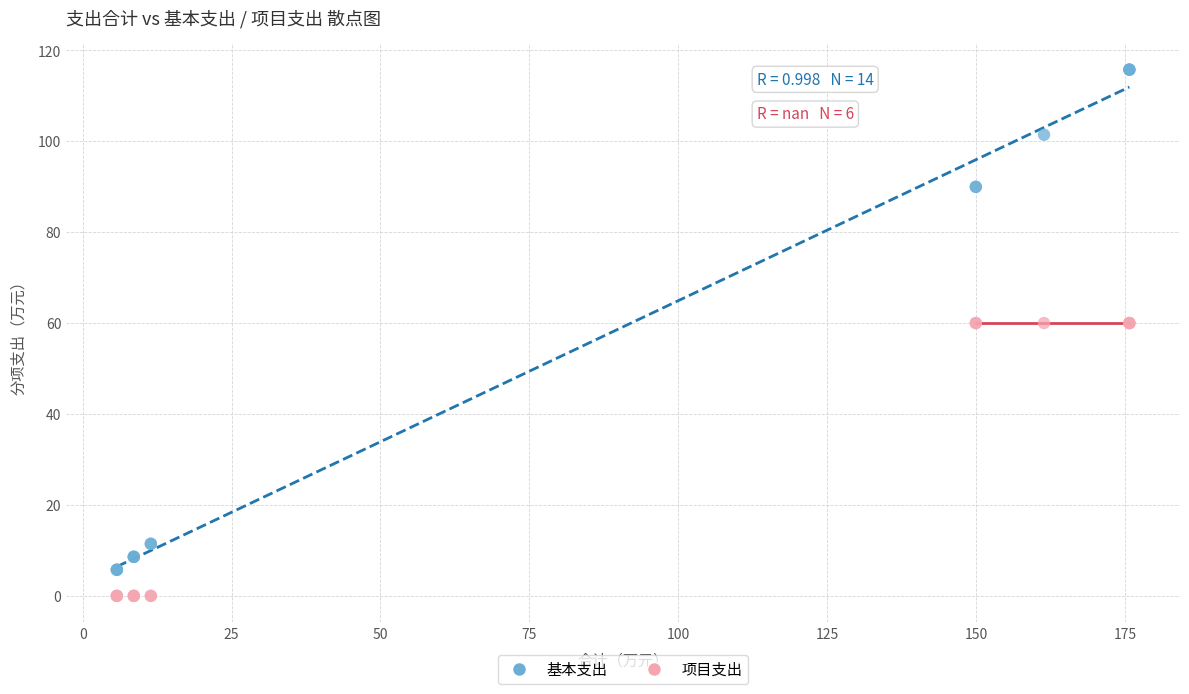

Which series contains the lowest Y value?

项目支出